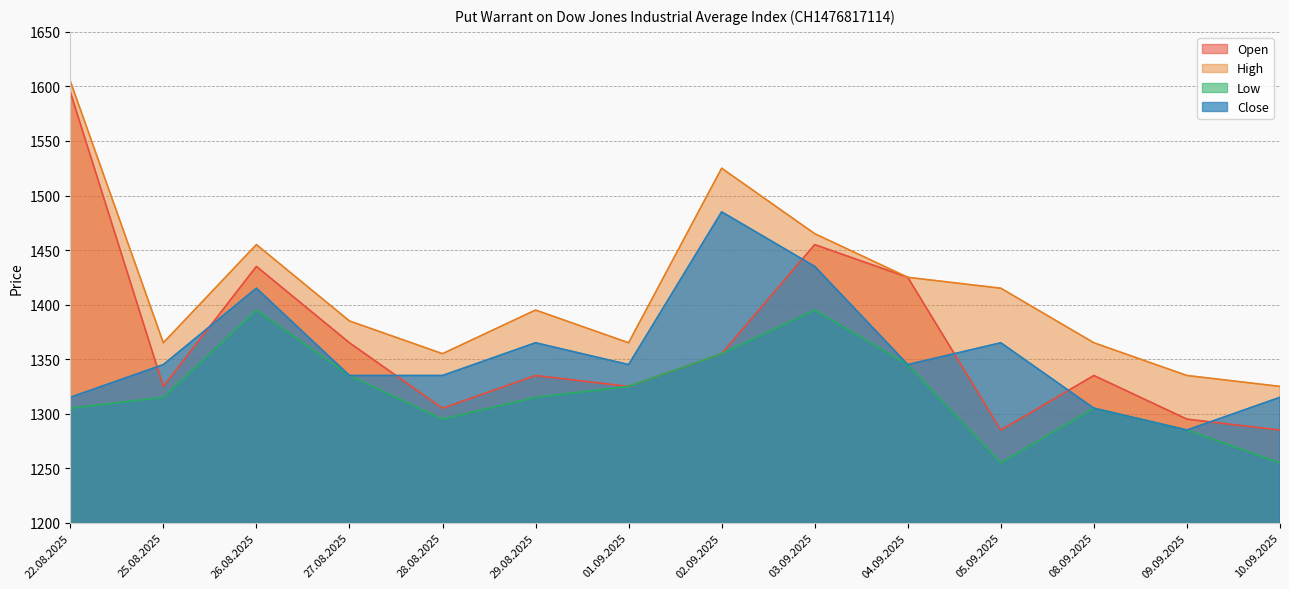

True or false: Low has more than 1 points higher than both neighbors.

True